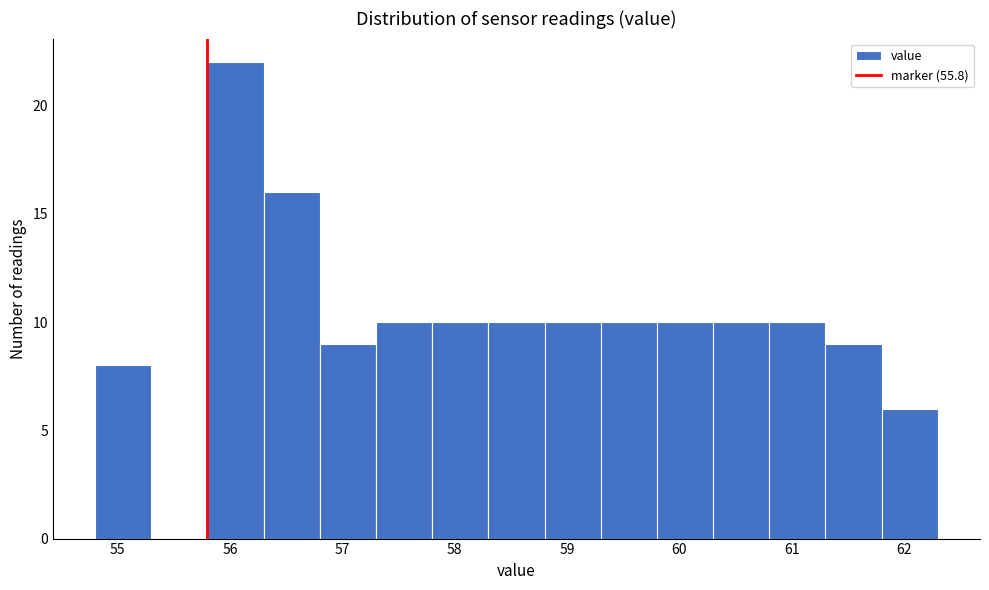

Reading left to right, list every bar in this chart as the range it spans on the x-axis followed by its height. The values are not printed on the chart, so give them approximately, as read against the axis.

54.8 to 55.3: 8
55.3 to 55.8: 0
55.8 to 56.3: 22
56.3 to 56.8: 16
56.8 to 57.3: 9
57.3 to 57.8: 10
57.8 to 58.3: 10
58.3 to 58.8: 10
58.8 to 59.3: 10
59.3 to 59.8: 10
59.8 to 60.3: 10
60.3 to 60.8: 10
60.8 to 61.3: 10
61.3 to 61.8: 9
61.8 to 62.3: 6